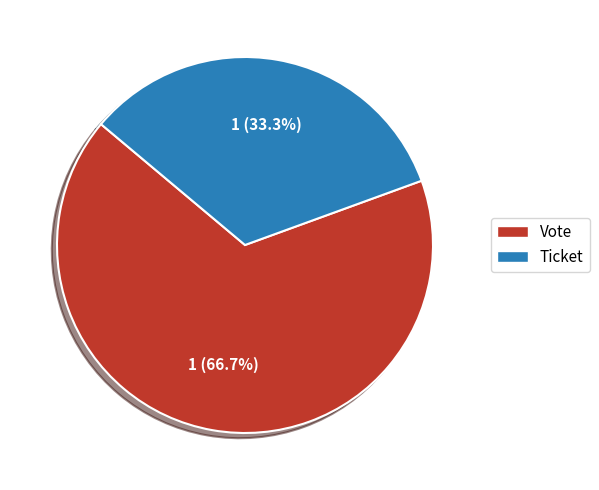

Which has a higher value, Ticket or Vote?

Vote